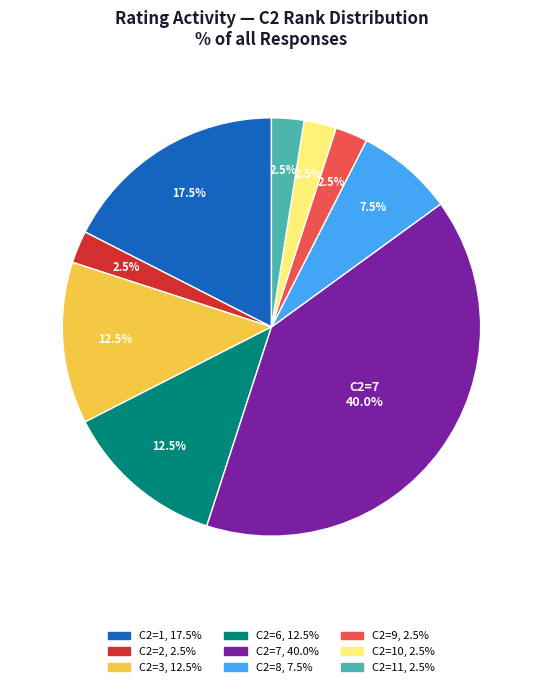

Count the number of slices in the pie.

9